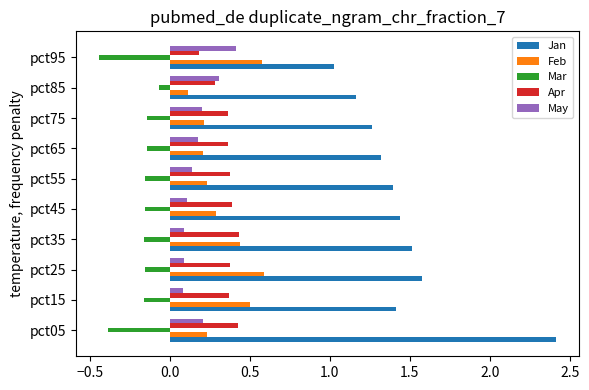

What is the sum of all May values?

1.8